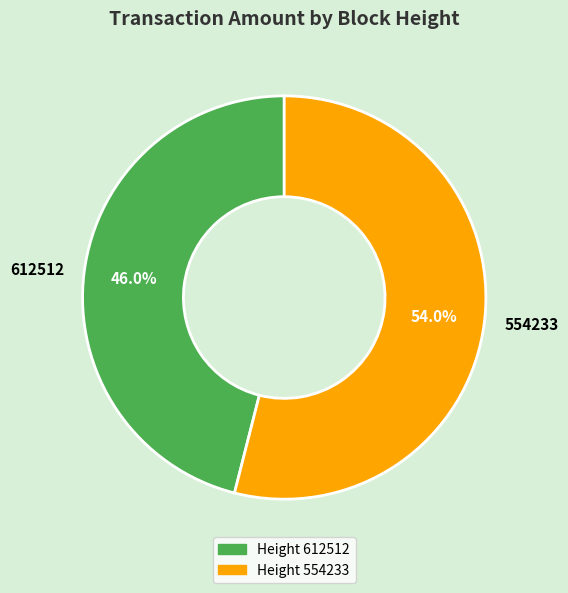

What is the total percentage of 612512 and 554233?

100.0%